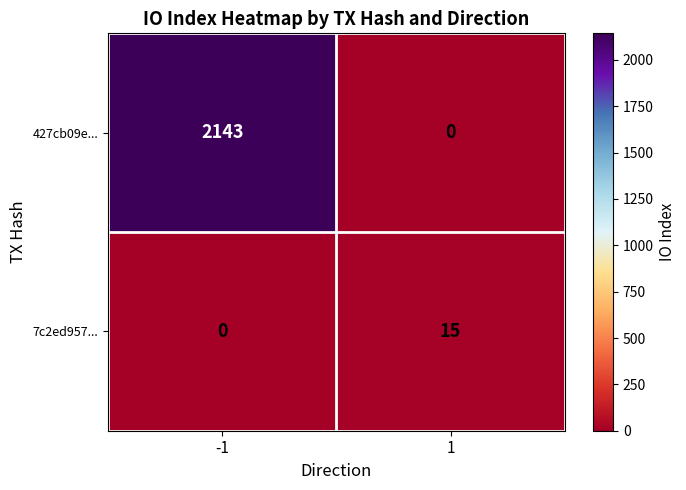

What is the sum of the 7c2ed957... values at -1 and 1?

15